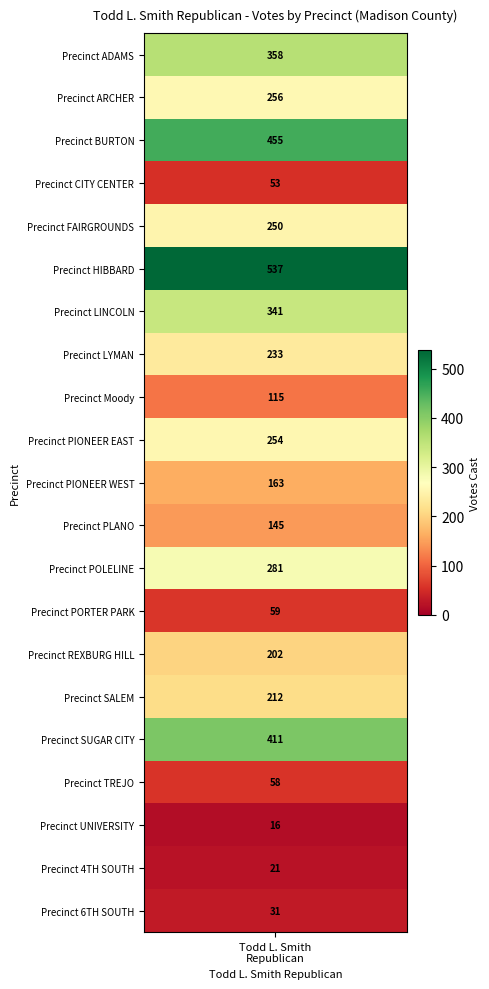

What is the change in value from 10 to 20?

-132